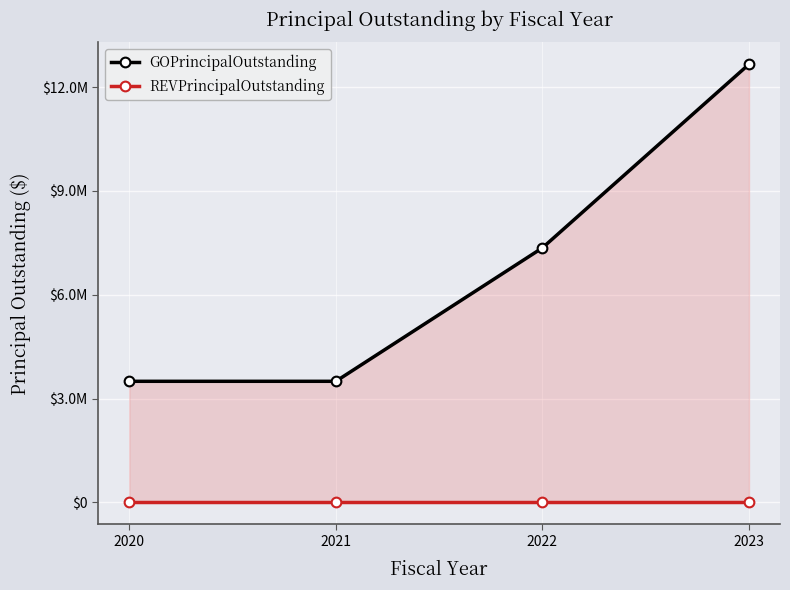

Which category has the lowest value in the REVPrincipalOutstanding series?

2020